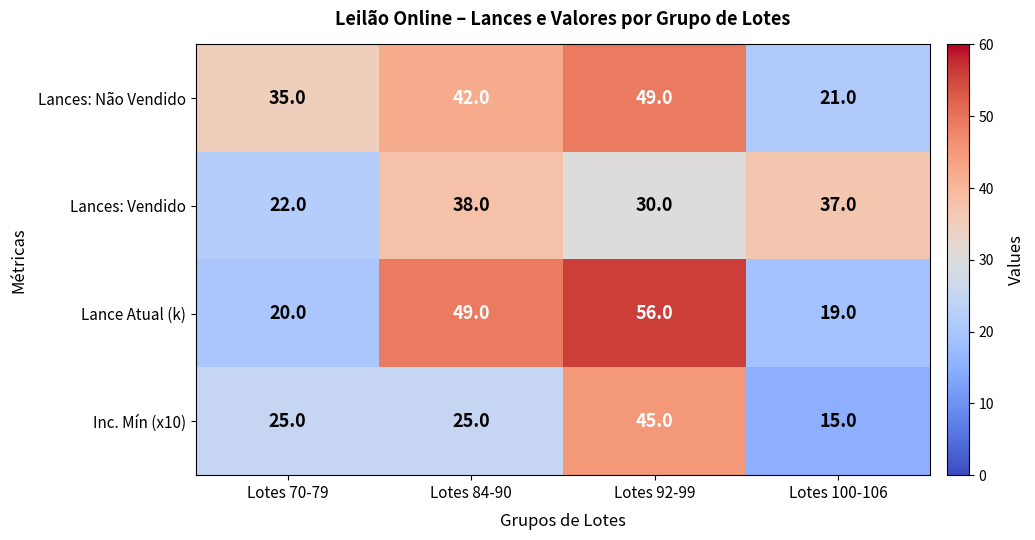

At which category is the sum across all series the highest?

Lotes 92-99